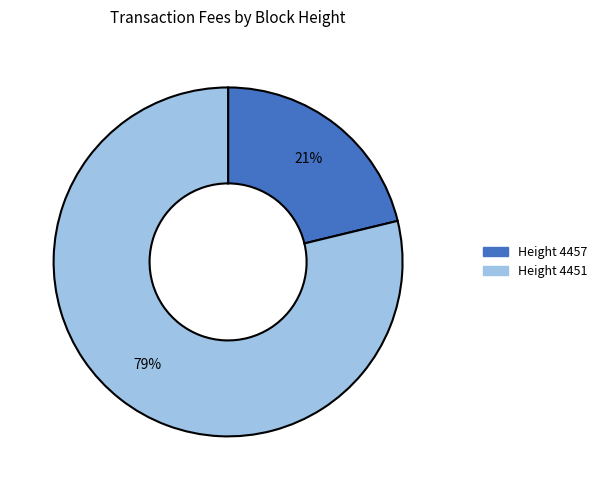

To the nearest percent, what is the difference between the largest and smallest slice percentages?

58%